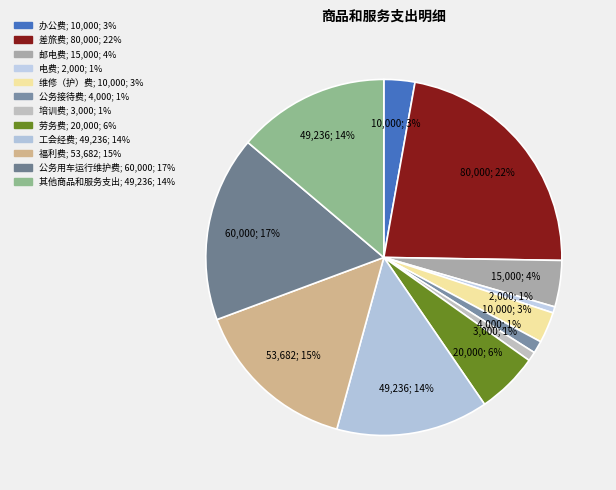

How many segments does this pie chart have?

12